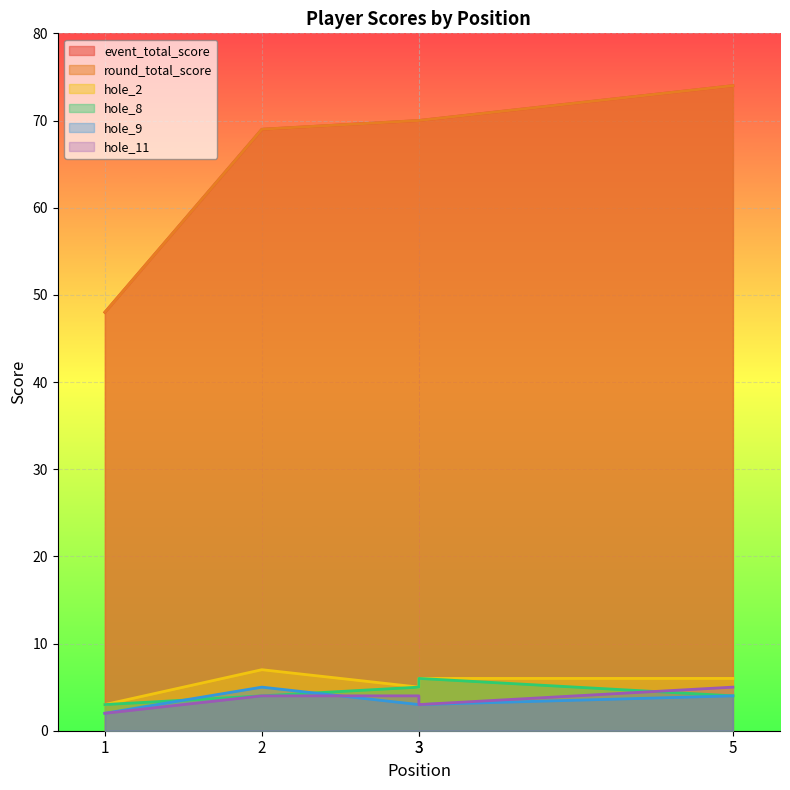

What is the spread (max minus min) of values at 5?

70